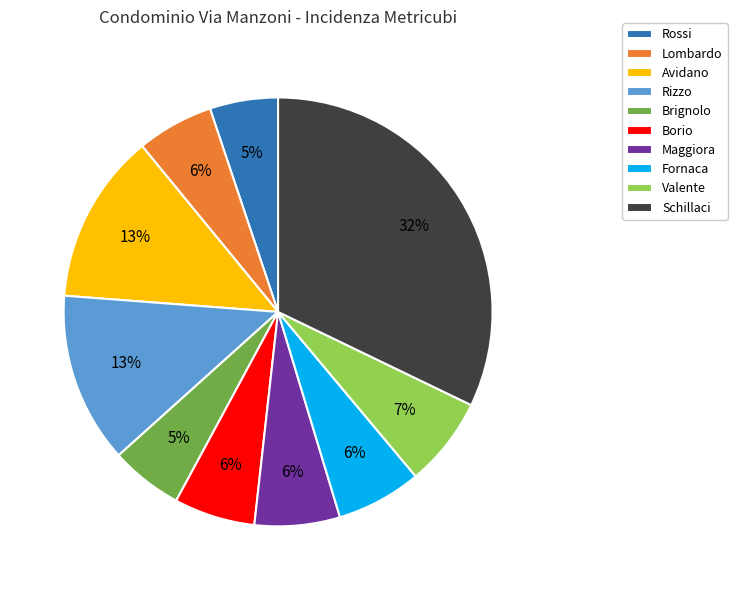

Does any single category account for the majority?

No